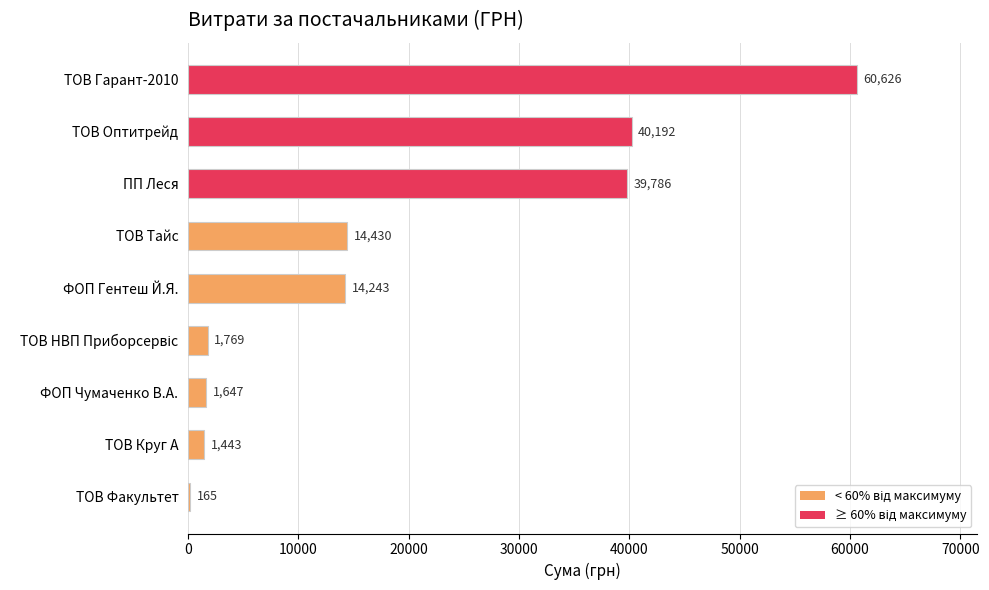

Approximately how many times larger is the value at ТОВ Тайс compared to ТОВ Круг А?

10.0